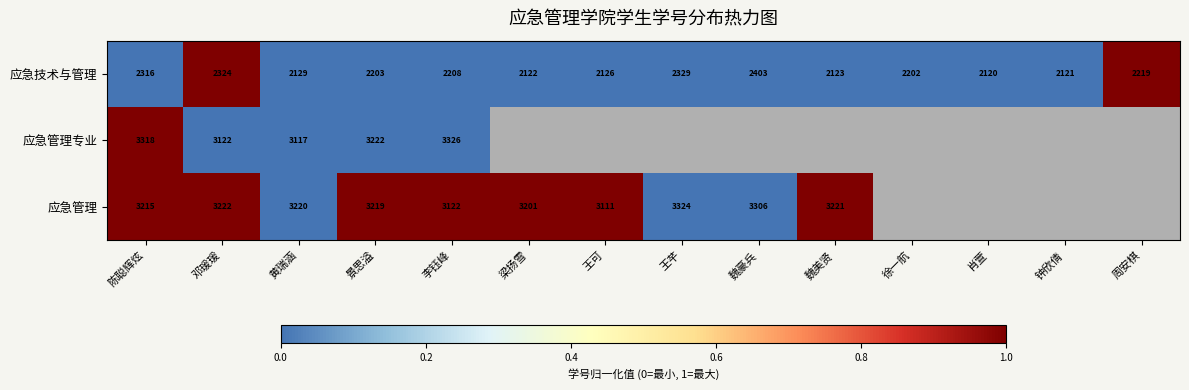

Which category has the highest value in the 应急技术与管理 series?

魏豪兵